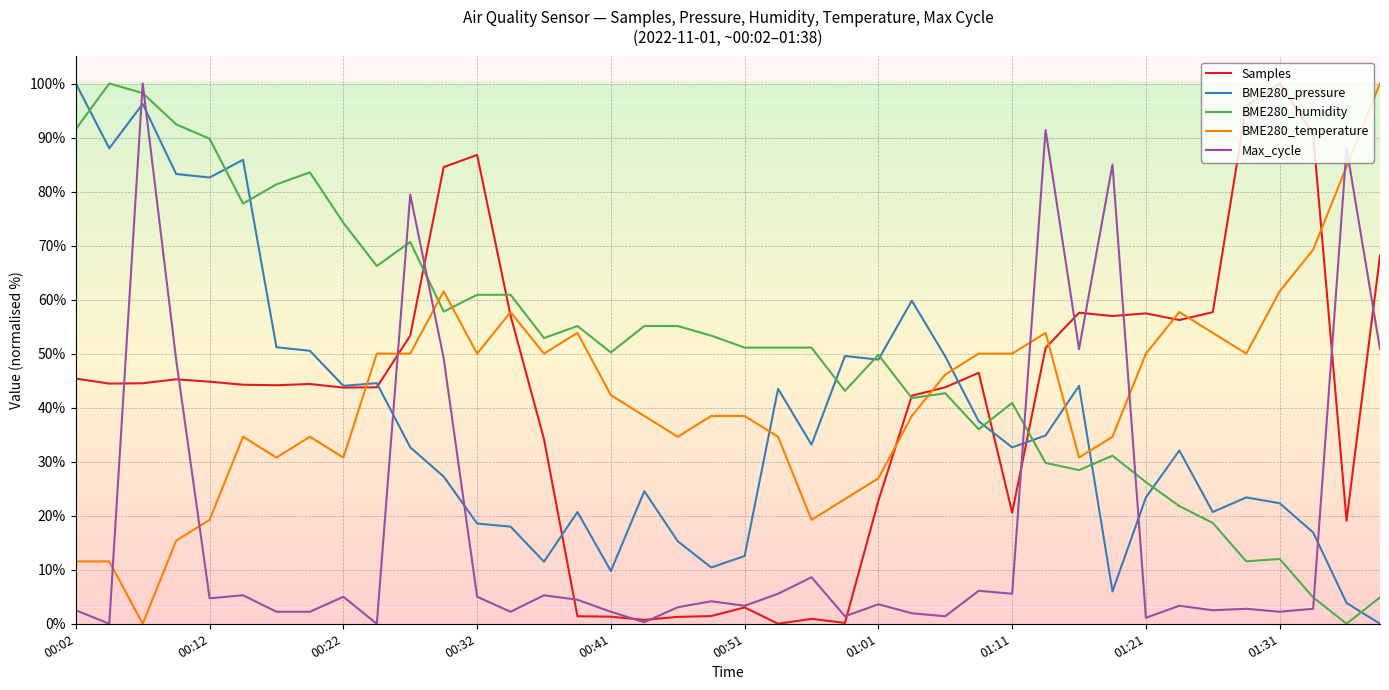

How many times do BME280_temperature and BME280_pressure cross each other?

5